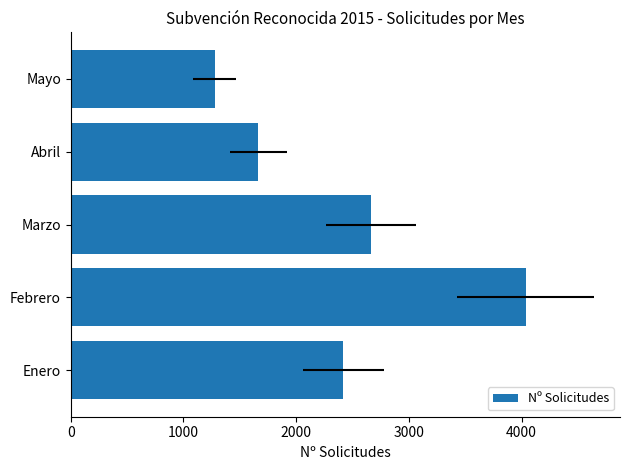

What is the difference between the second highest and minimum values?

1388